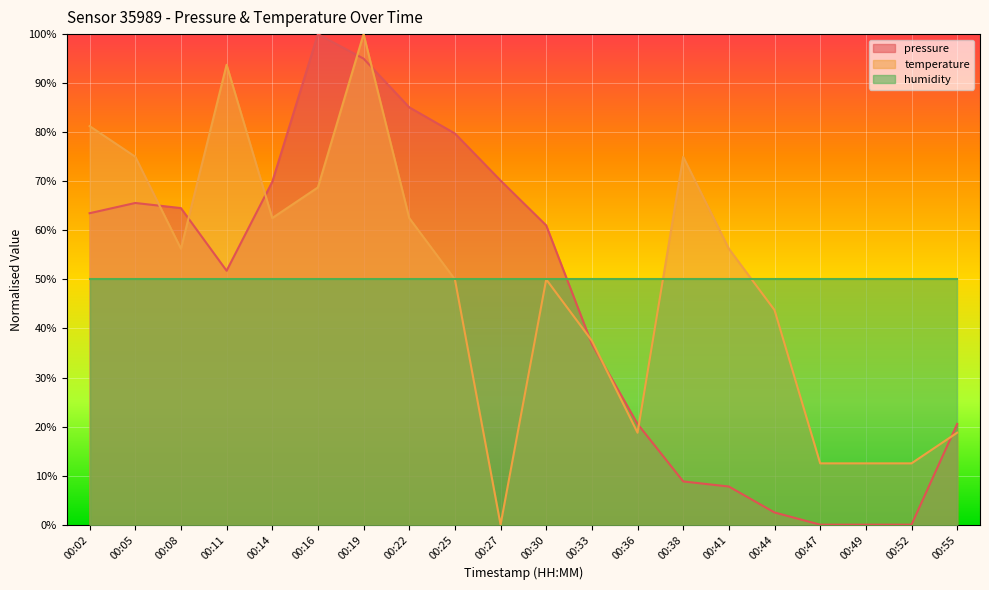

Which series has the largest range (max minus min)?

pressure